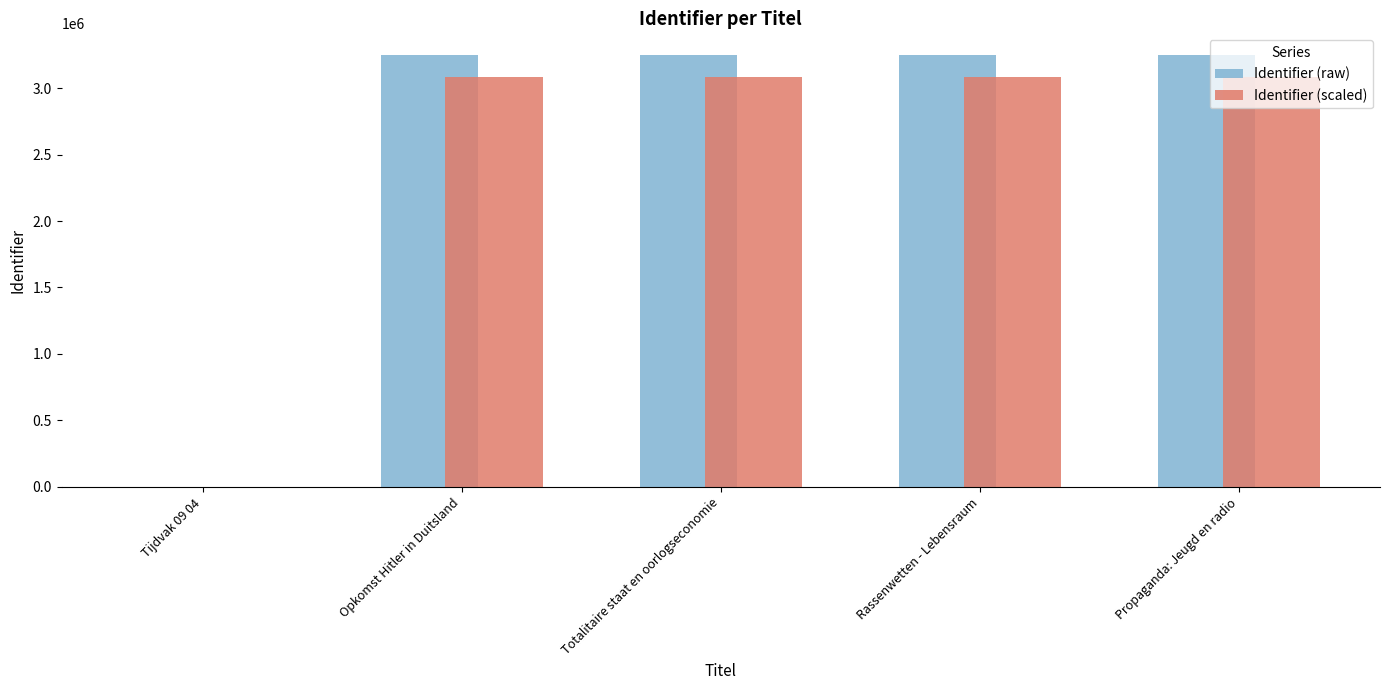

Which series has the largest range (max minus min)?

Identifier (raw)